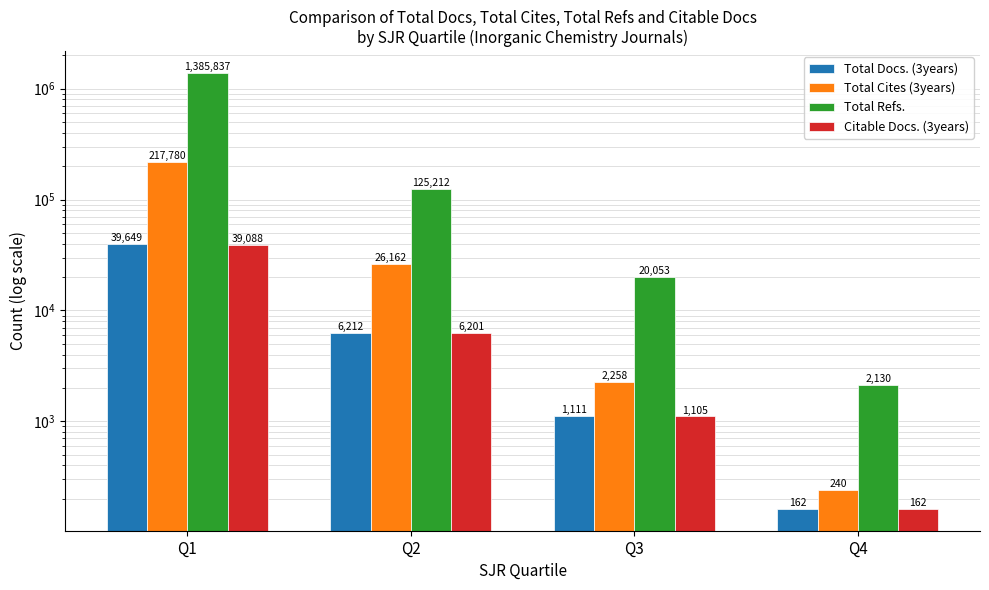

Read the Total Docs. (3years) value at Q2, to the nearest 10.

6210